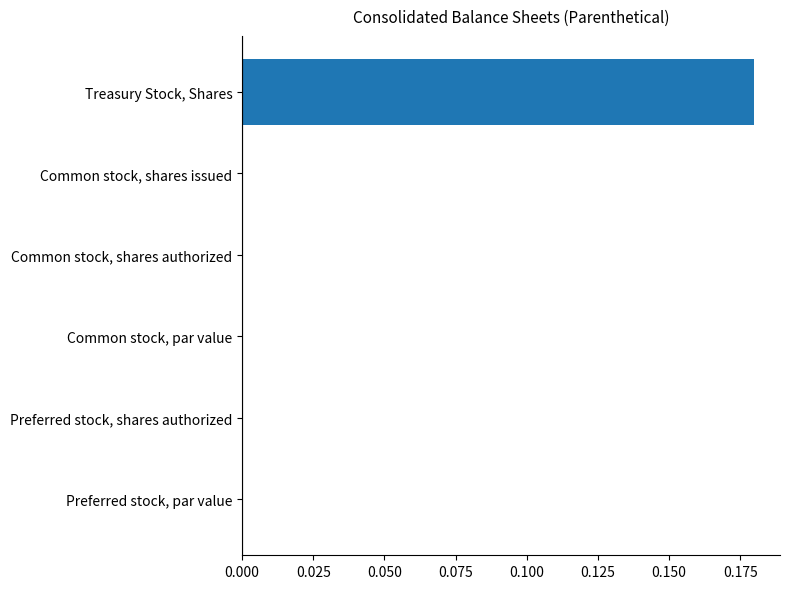

The value at Preferred stock, shares authorized is -0.1. True or false?

False